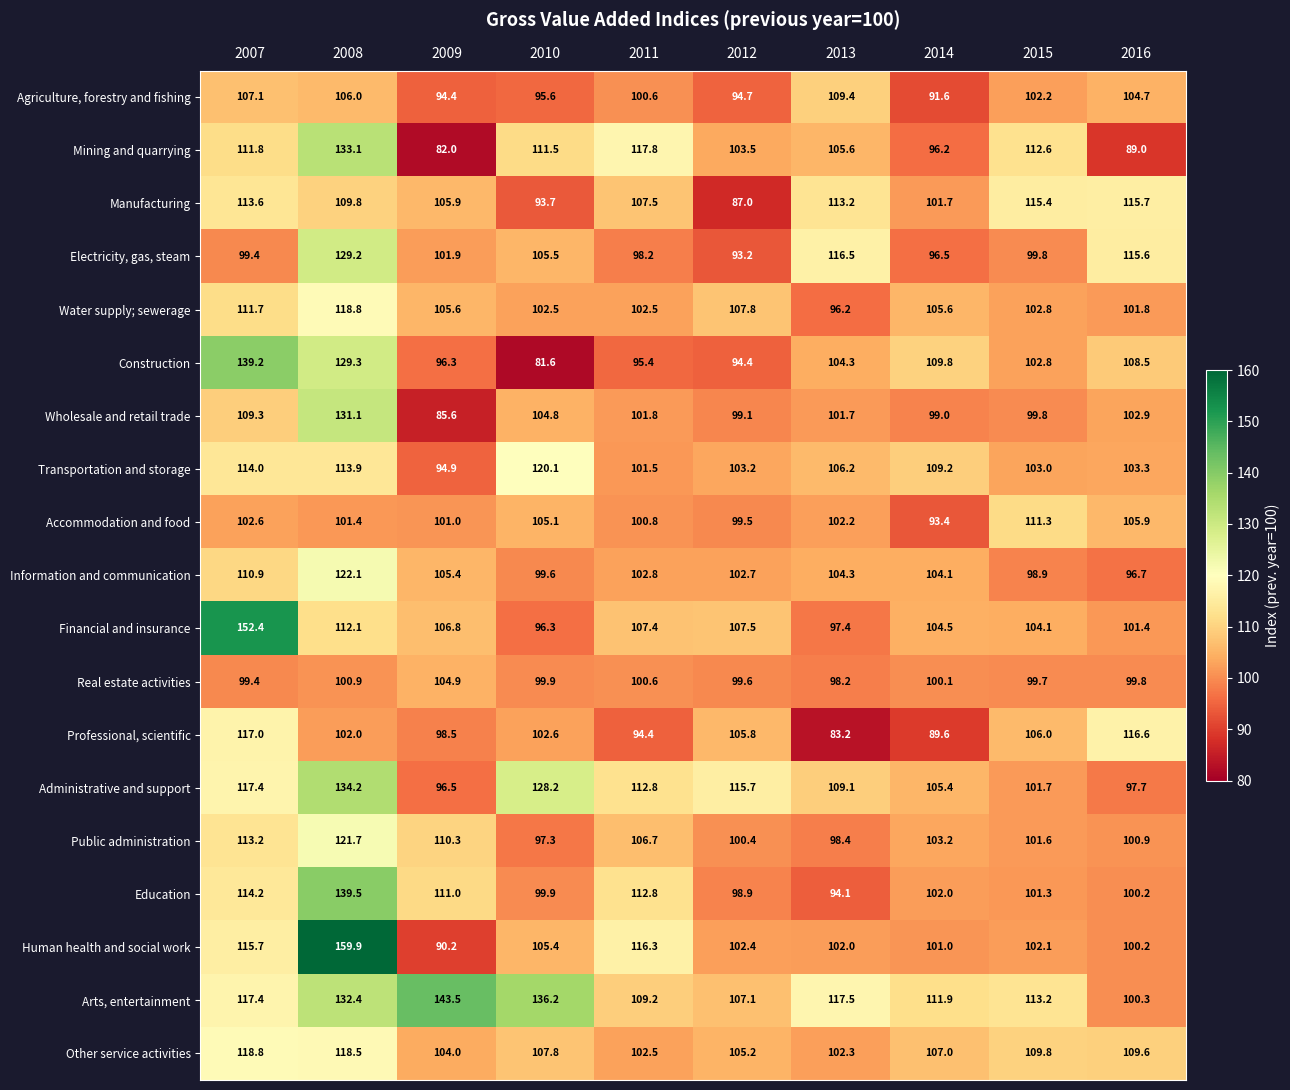

Which series has the widest spread of values?

Human health and social work